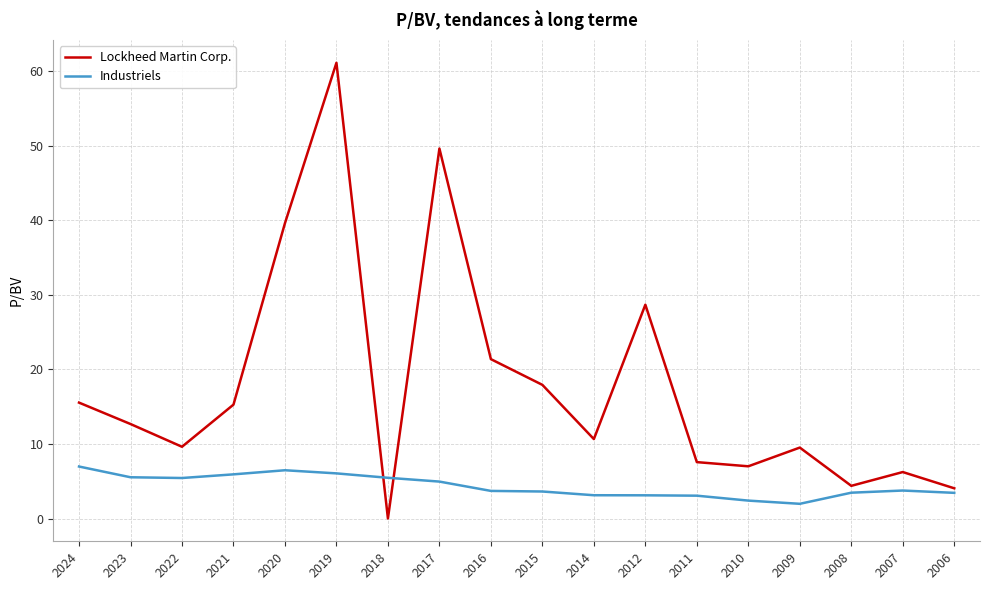

Between 2017 and 2006, which series saw the biggest shift?

Lockheed Martin Corp.